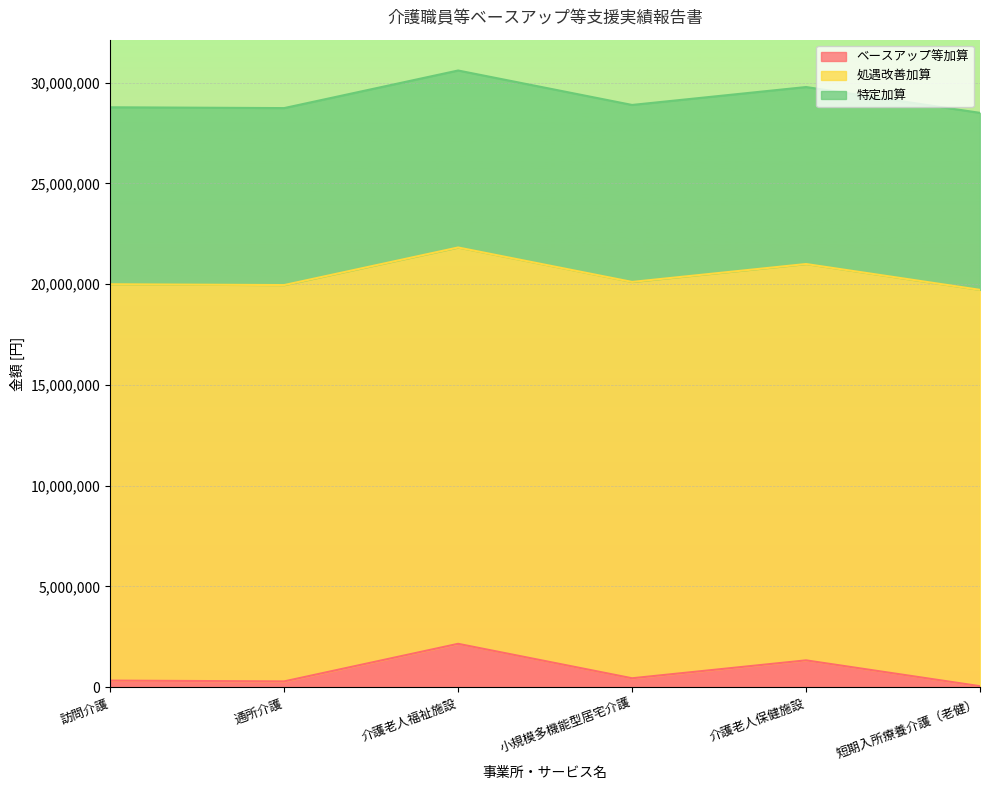

True or false: ベースアップ等加算 and 特定加算 intersect in this chart.

False